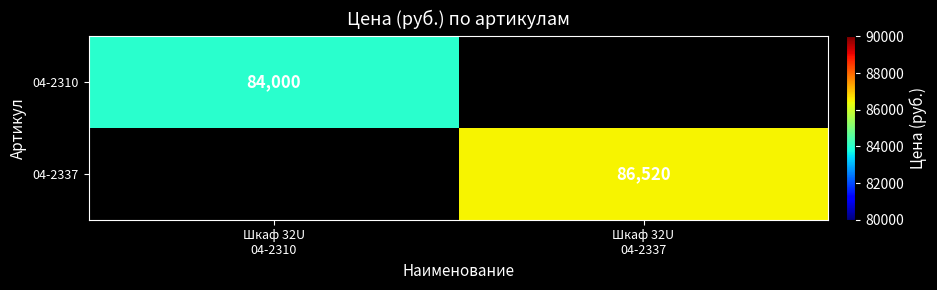

At Шкаф 32U 04-2337, list the series in order from largest to smallest.

04-2310, 04-2337